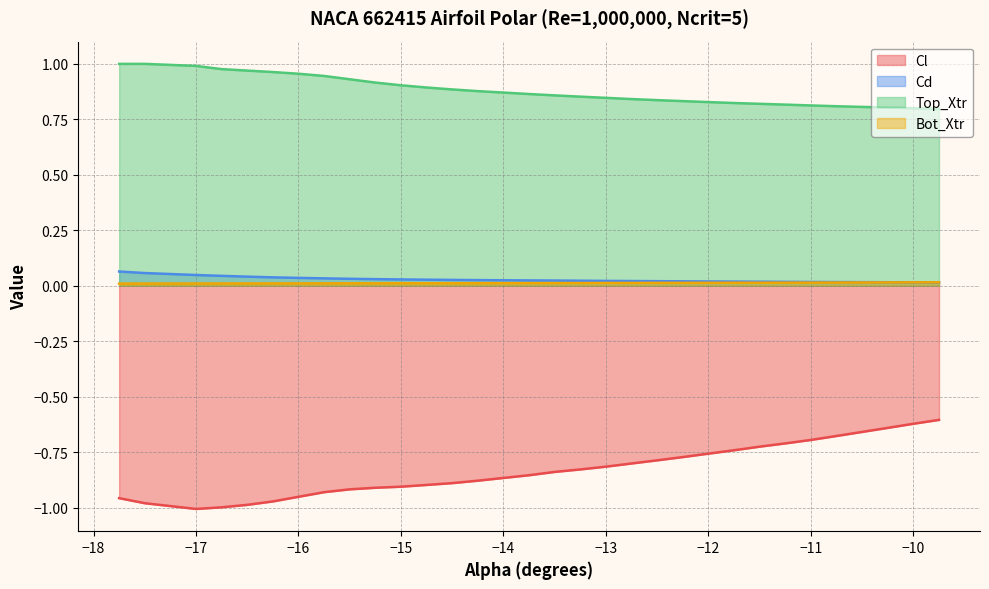

The Top_Xtr series shows 0.5 at −12. True or false?

False